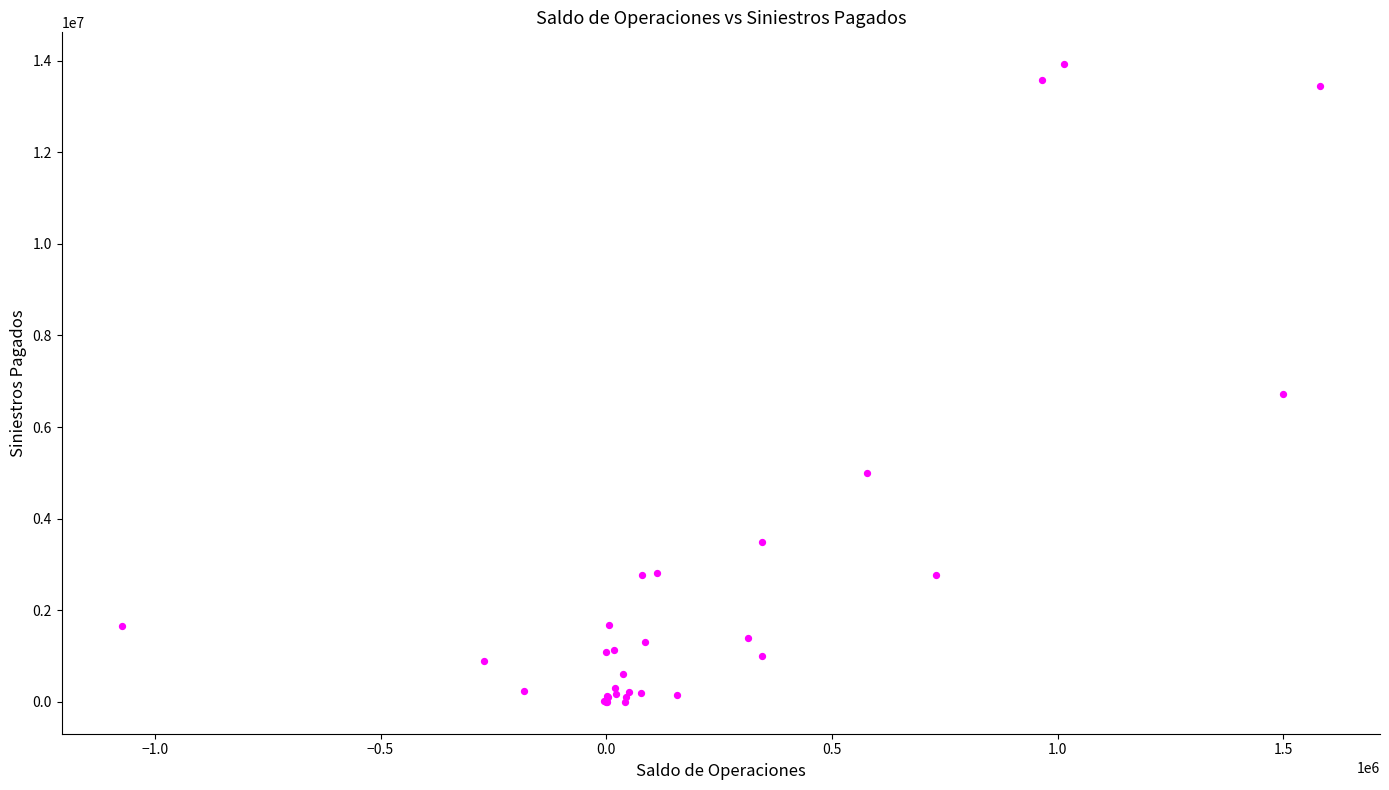

What Y value in the scatter plot is closest to 6961478?

6716325.6